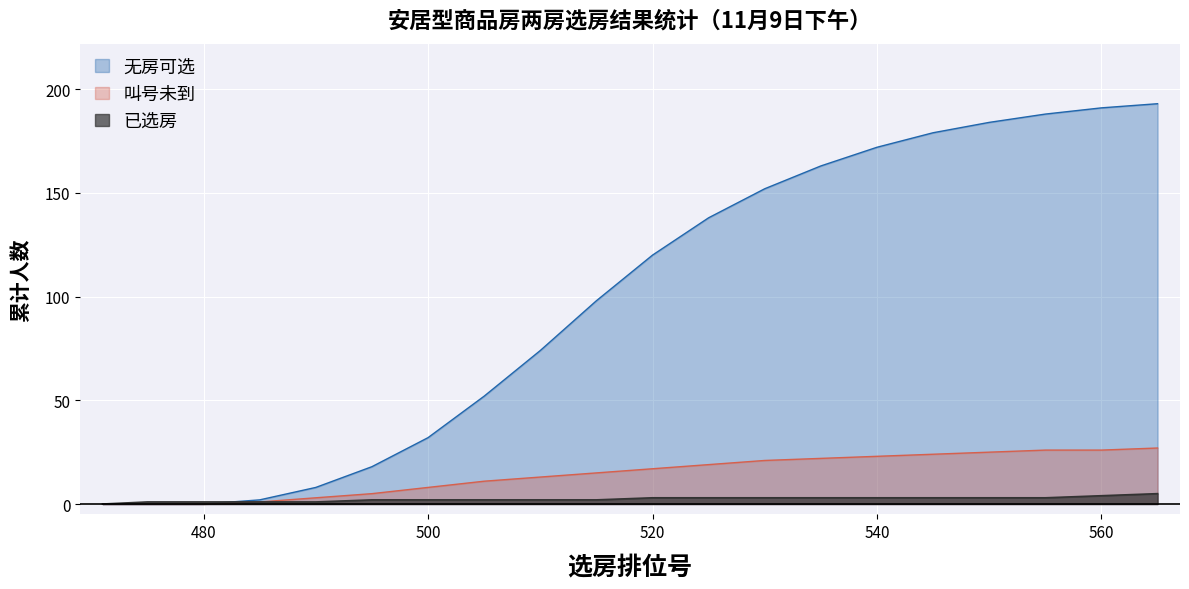

At which category is the sum across all series the highest?

565